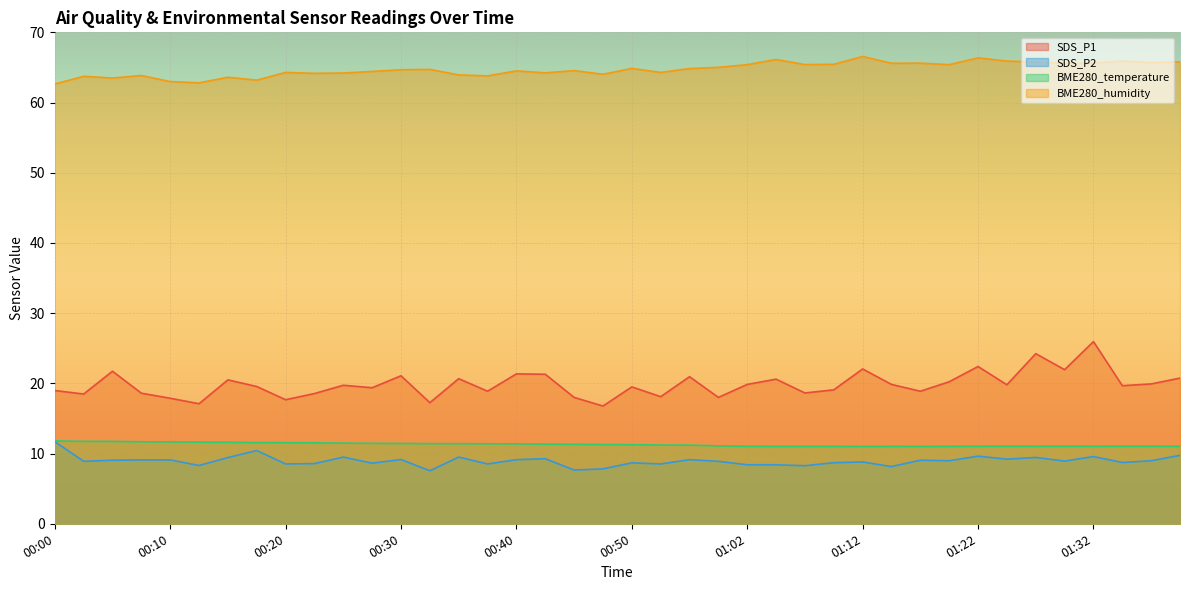

True or false: SDS_P2 has a value of 9.6 at 01:22.

True